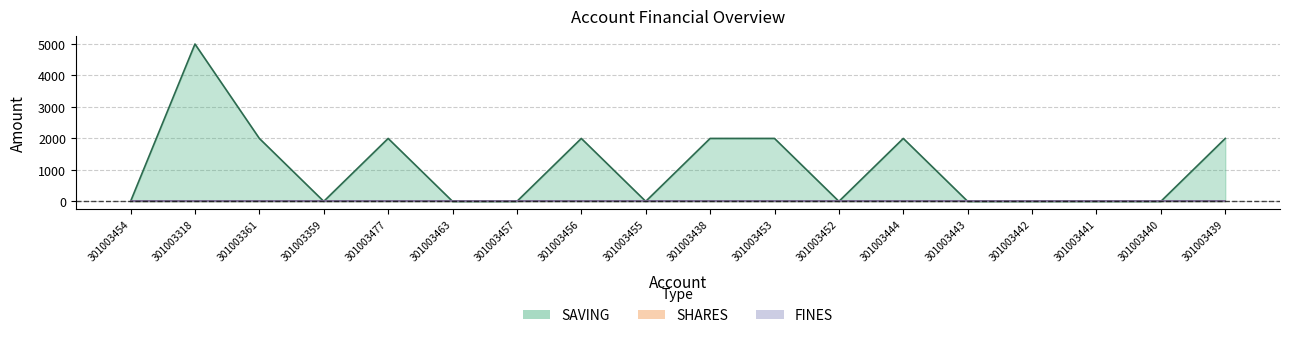

True or false: SAVING and SHARES intersect in this chart.

False